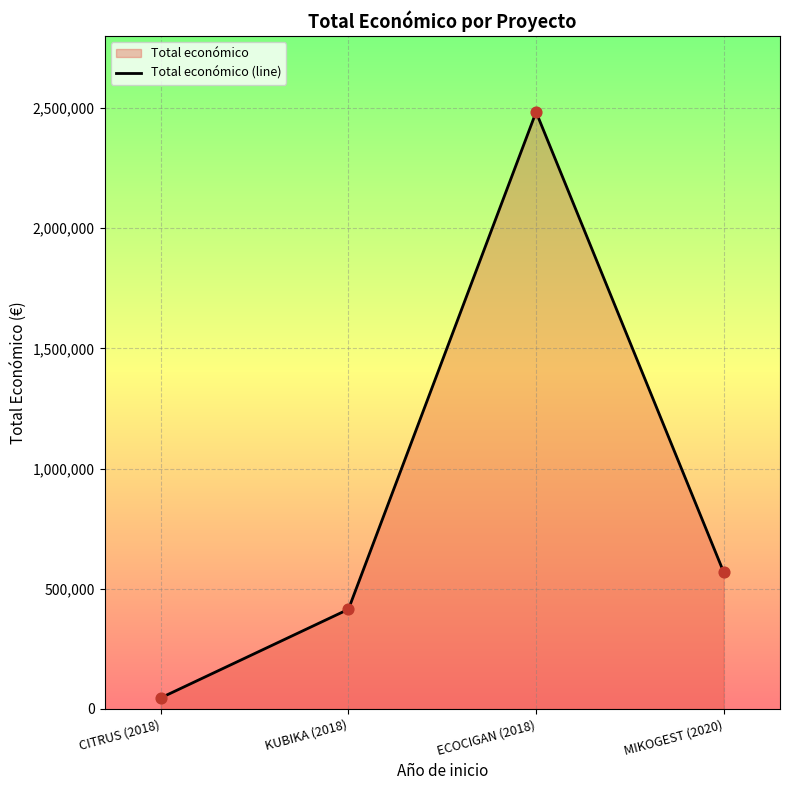

What is the ratio of the value at ECOCIGAN (2018) to the value at CITRUS (2018)?

53.6